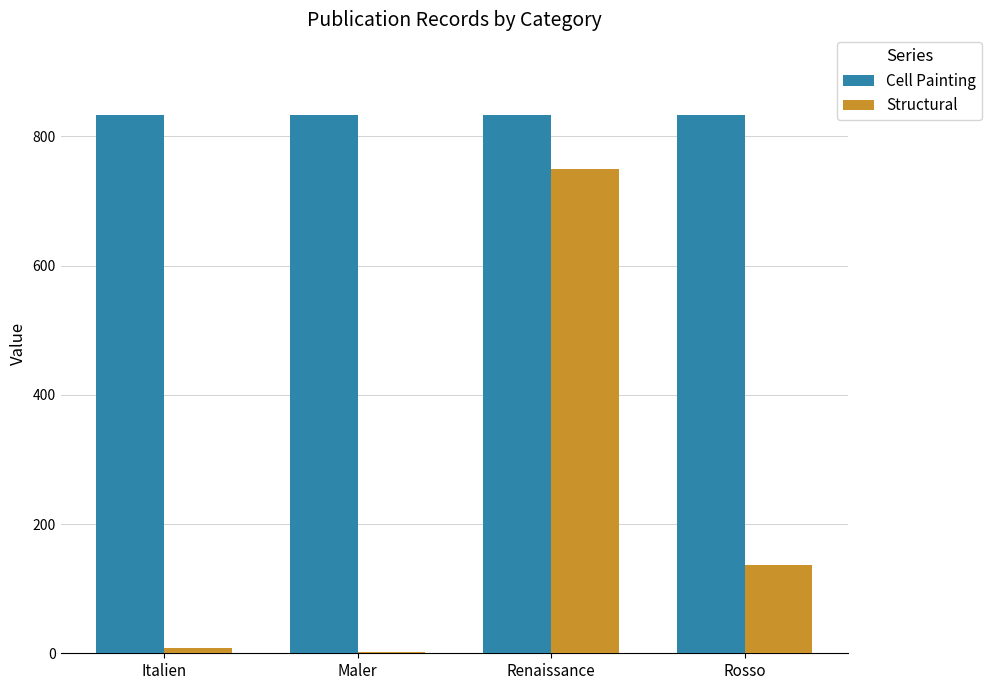

Reading right to left, extract all data points from this chart.

Cell Painting: Rosso=833	Renaissance=833	Maler=833	Italien=833
Structural: Rosso=137	Renaissance=750	Maler=2	Italien=8